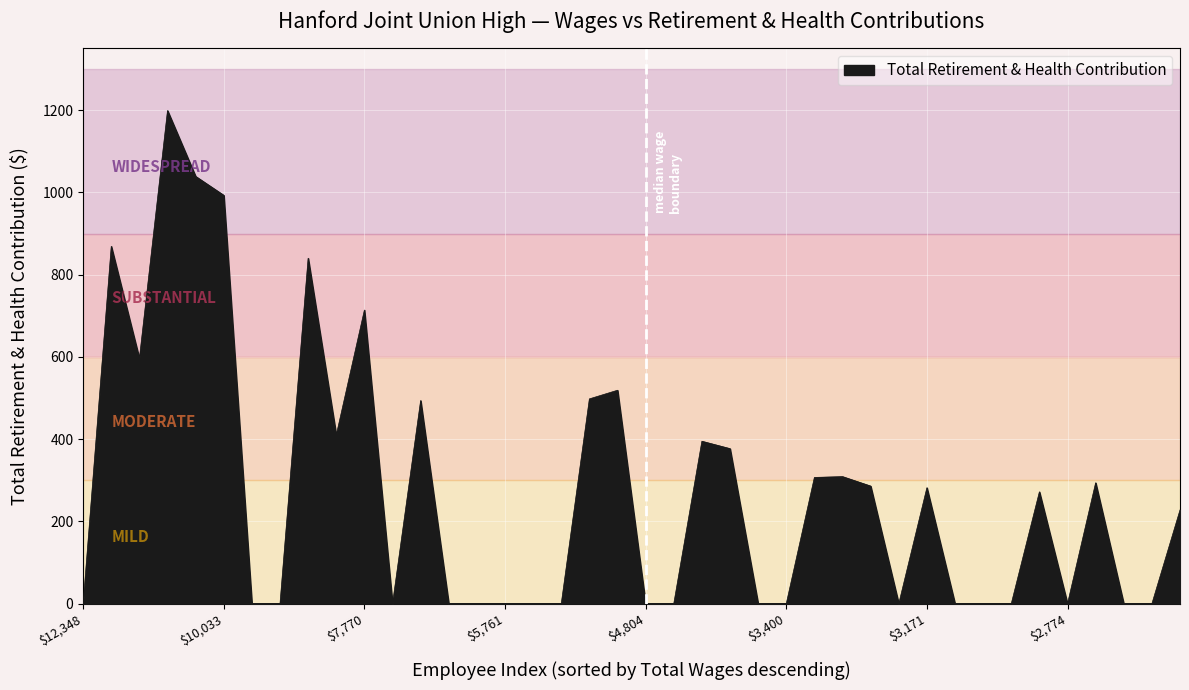

What is the maximum value shown in the chart?

1199